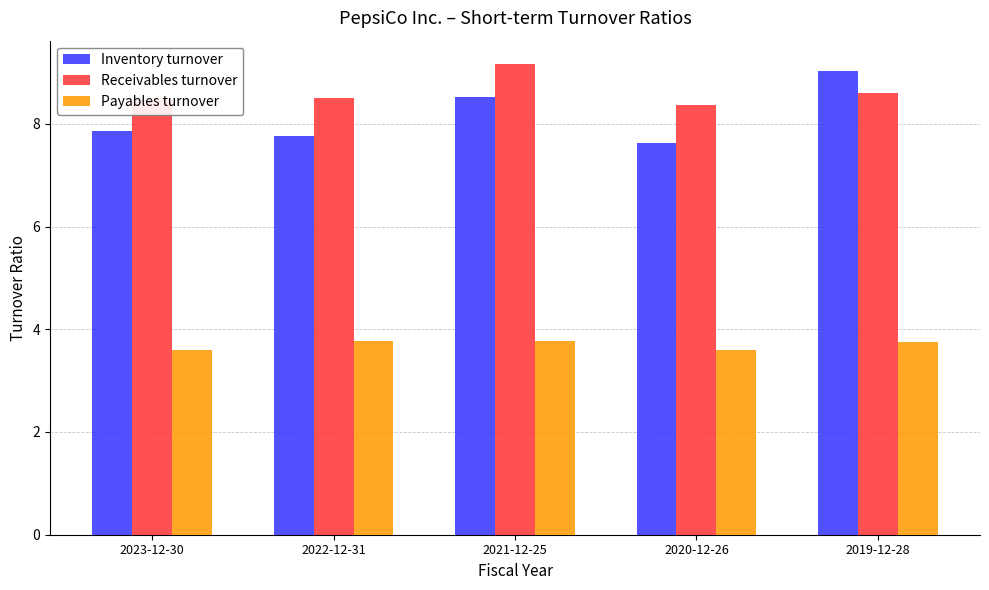

True or false: Receivables turnover has a value of 9.2 at 2021-12-25.

True